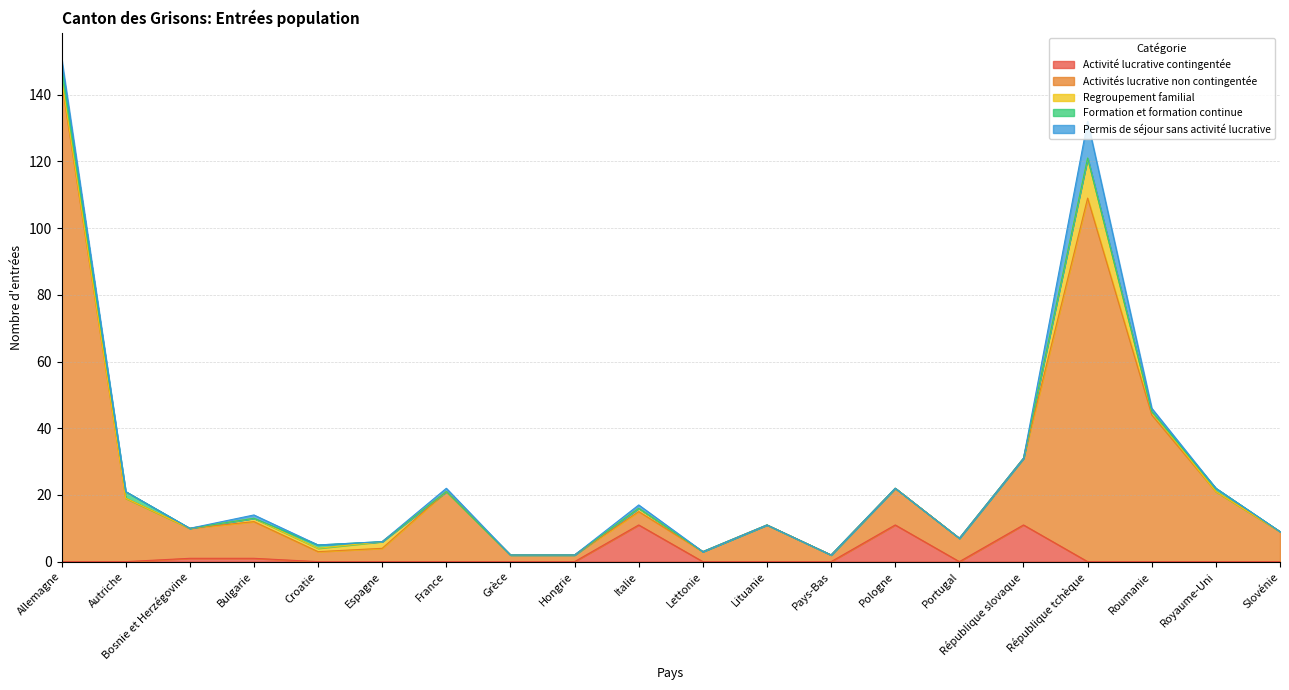

True or false: Activités lucrative non contingentée and Formation et formation continue cross at least once.

False